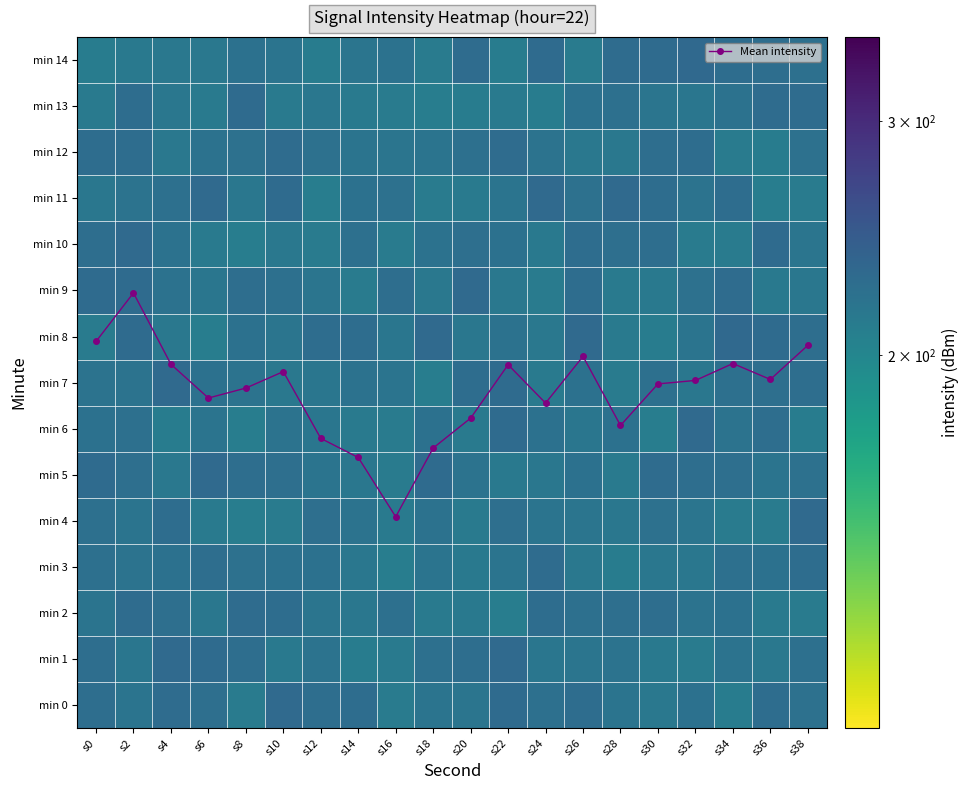

What is the average value of the min 6 series?

218.7